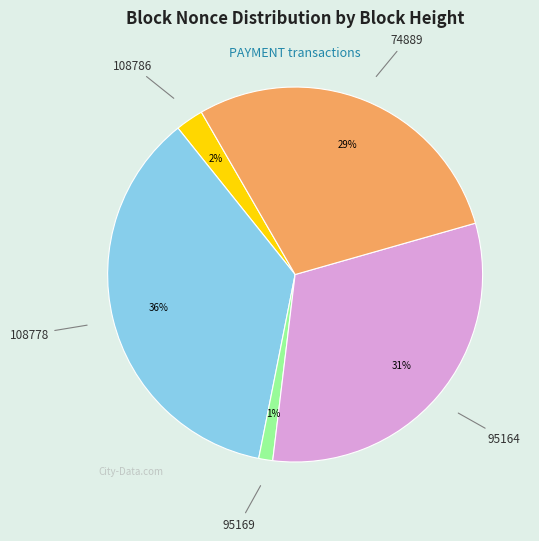

How many slices are in this pie chart?

5